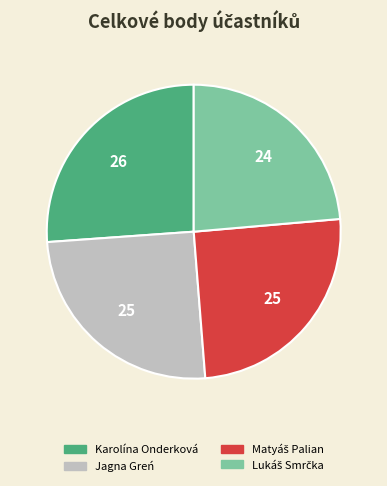

What is the ratio of the value at Jagna Greń to the value at Karolína Onderková?

1.0